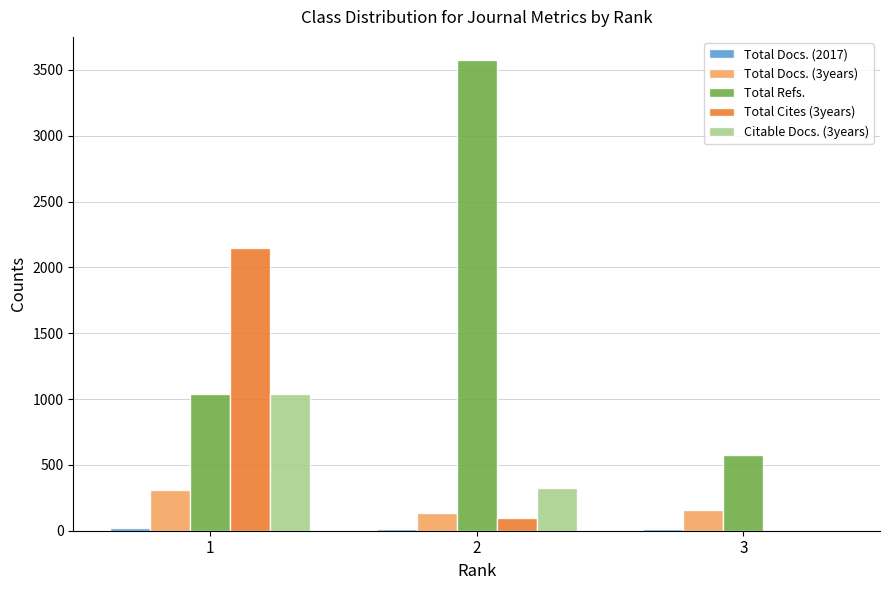

Which series changed the most between 1 and 2?

Total Refs.